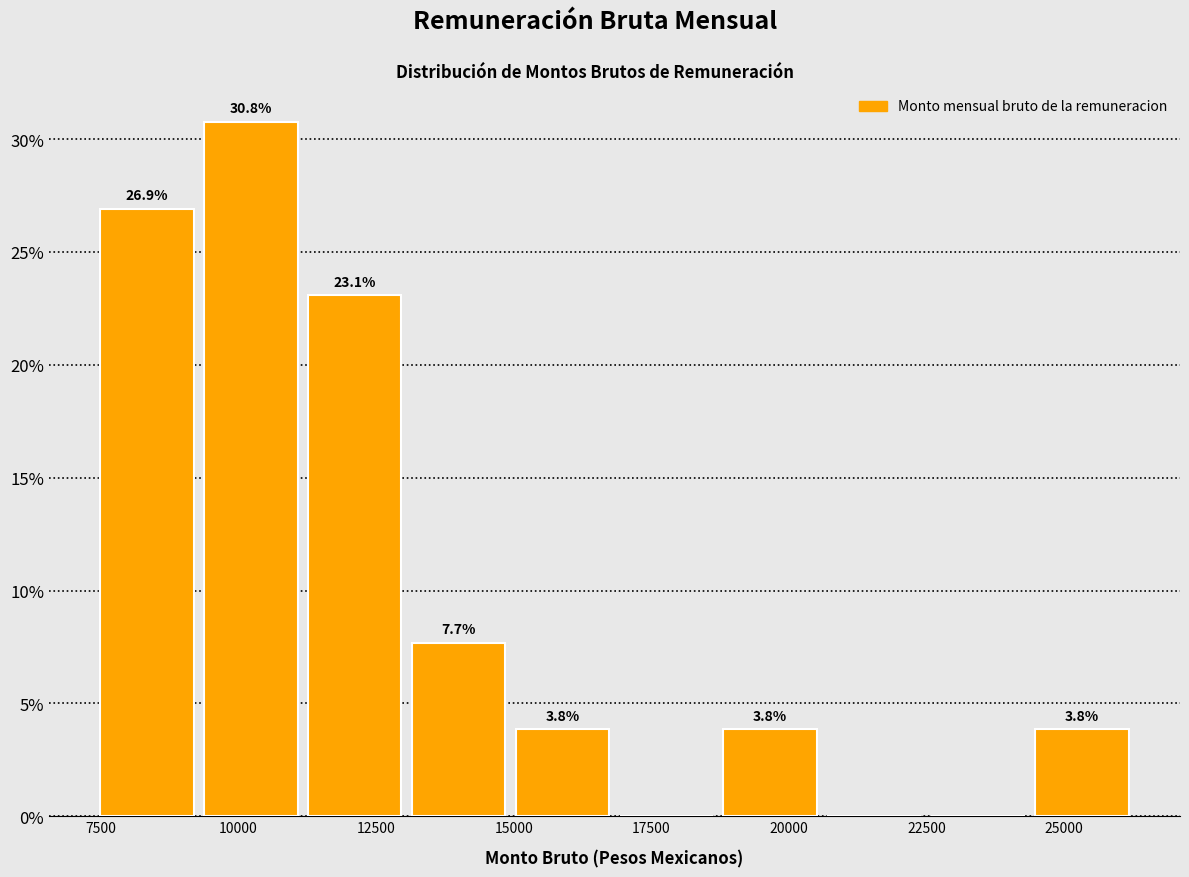

Read against the x-axis, roughly where is the centre of the tallest bar?

10000